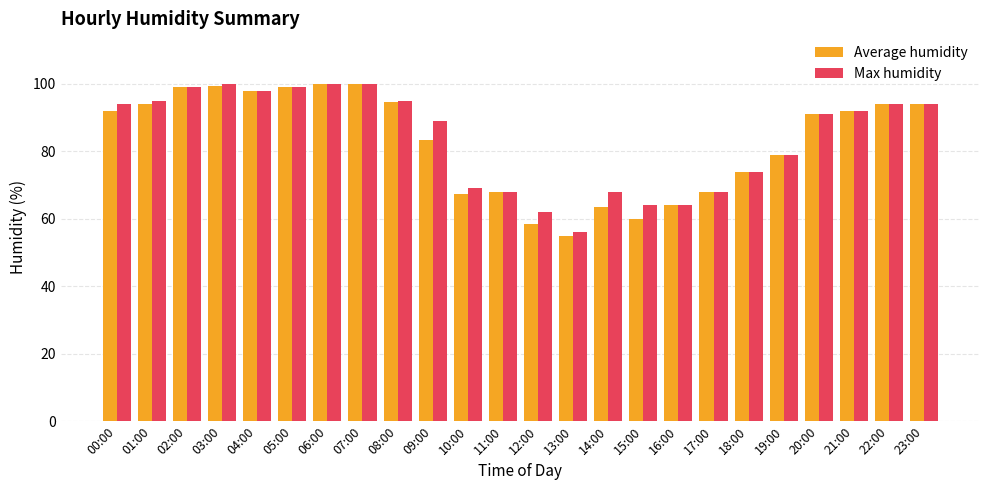

What are all the series names shown in the legend?

Average humidity, Max humidity